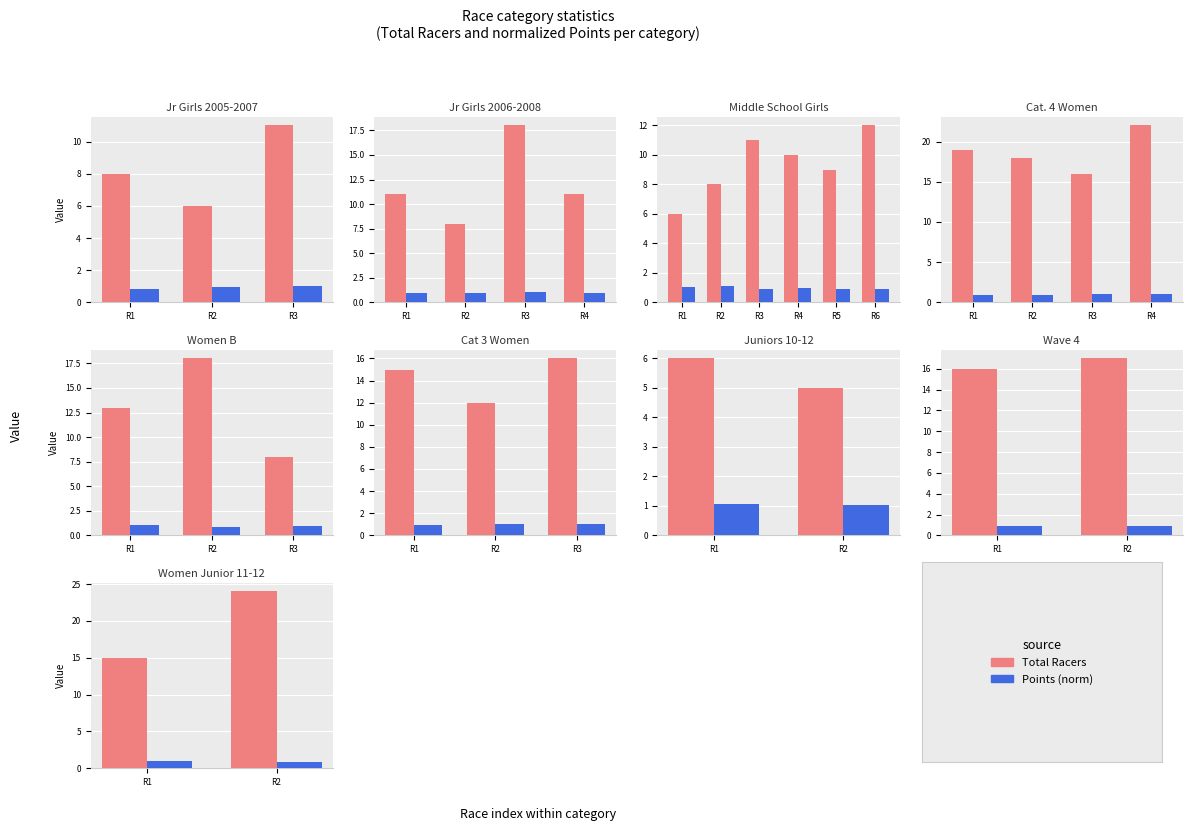

What is the value of the Points (norm) bar at the 2nd from the left?

0.8